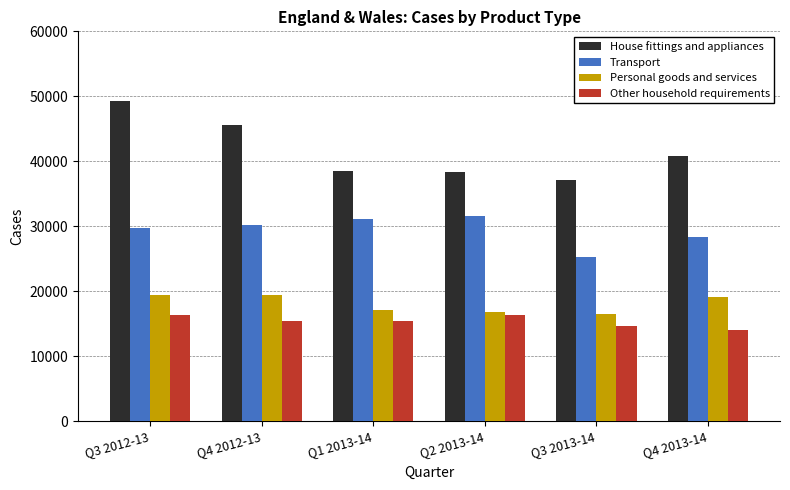

What is the total value across all series at Q3 2013-14?

93450